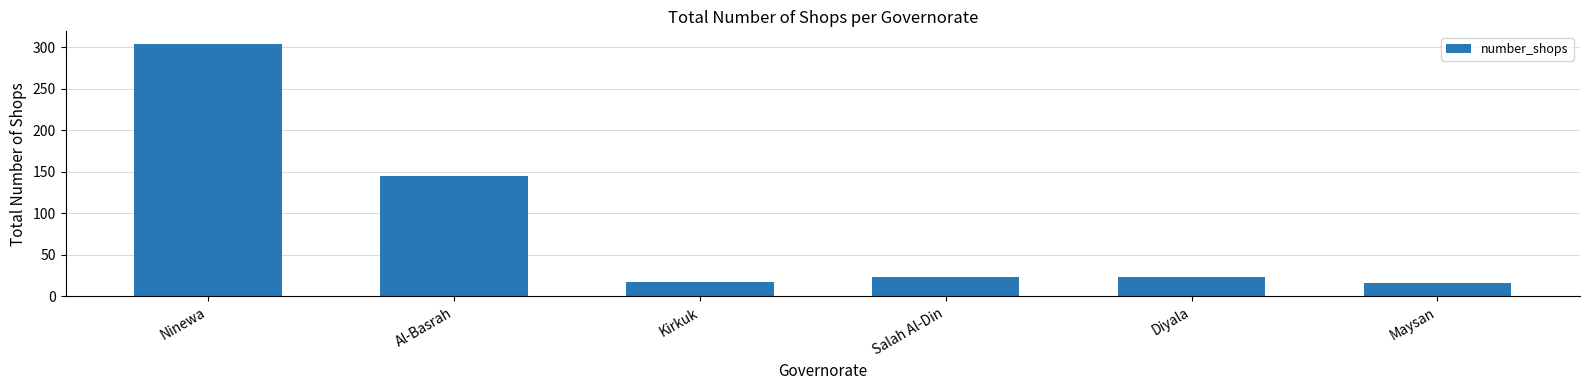

What is the change in value from Al-Basrah to Salah Al-Din?

-121